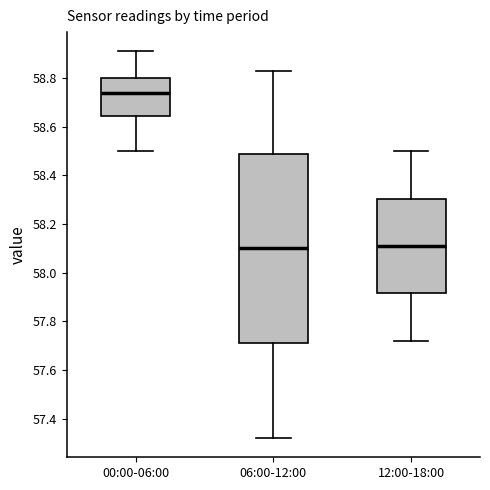

Reading left to right, transcribe this box plot: for each box, give where its median line is, the range the box spans, and where its two whiskers end, as read against the y-axis. The values are not printed on the chart, so give them approximately, as read against the axis.

00:00-06:00: median 58.74, box 58.64 to 58.80, whiskers 58.50 to 58.92
06:00-12:00: median 58.10, box 57.72 to 58.50, whiskers 57.32 to 58.84
12:00-18:00: median 58.12, box 57.92 to 58.30, whiskers 57.72 to 58.50